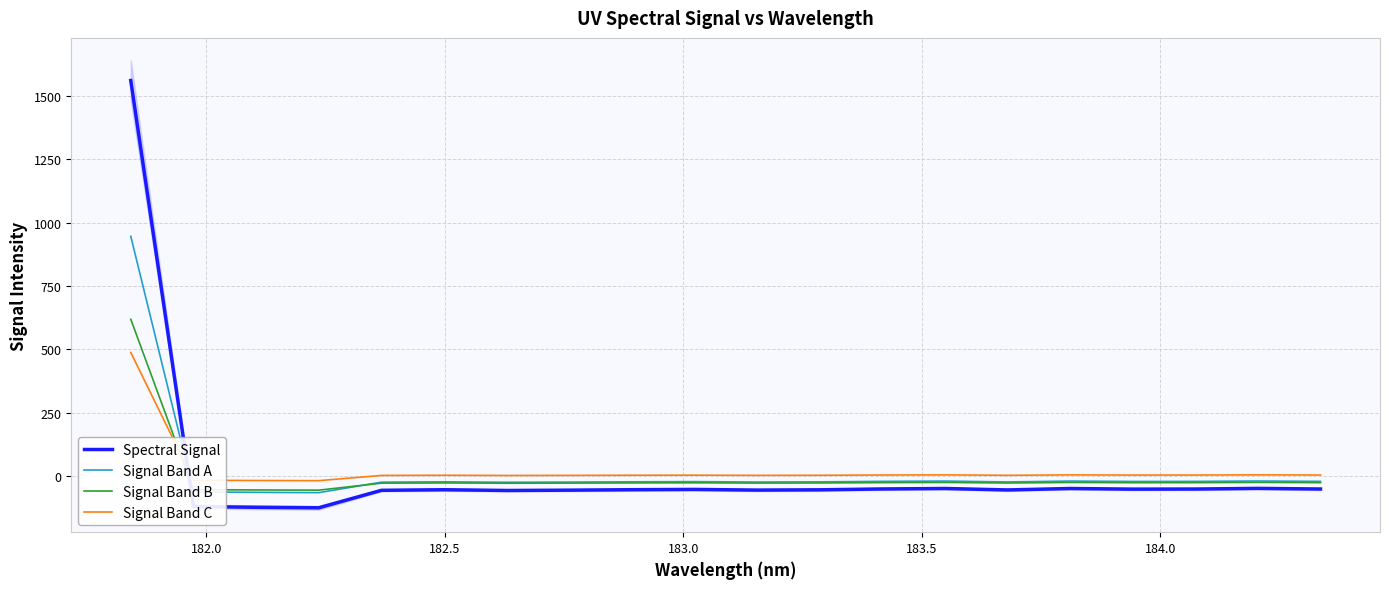

What is the average value of the Signal Band B series?

2.3